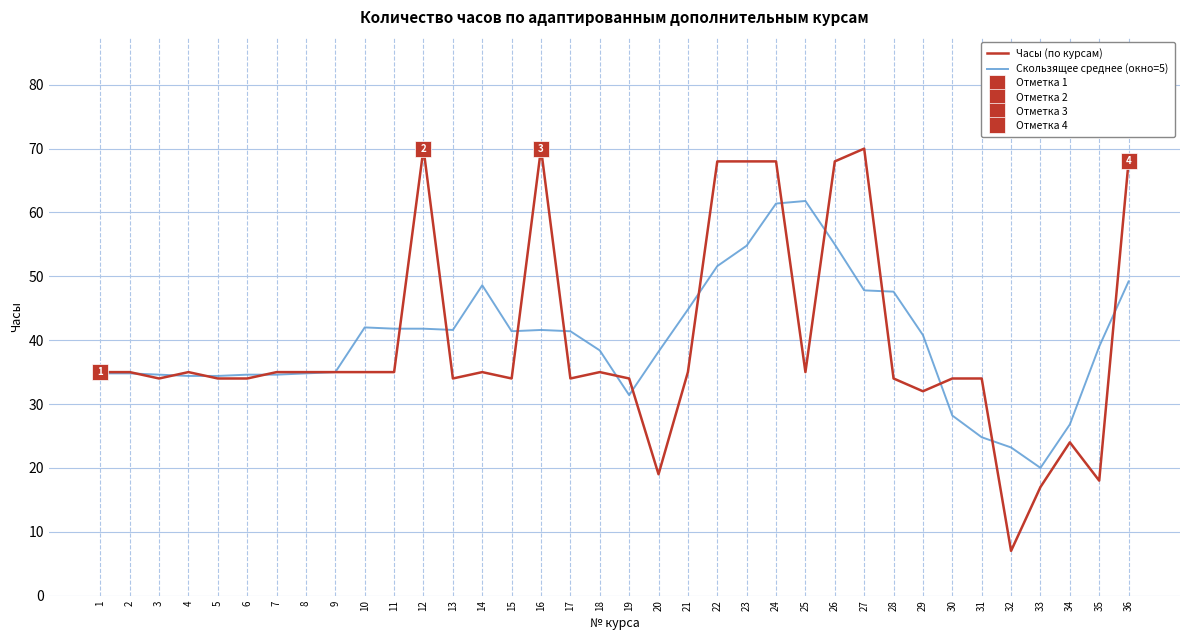

At which category is the sum across all series the highest?

24